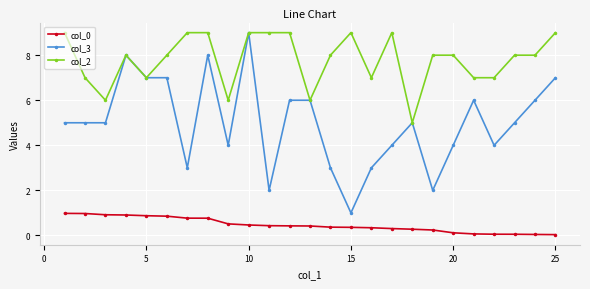

True or false: col_3 has more than 0 points higher than both neighbors.

True